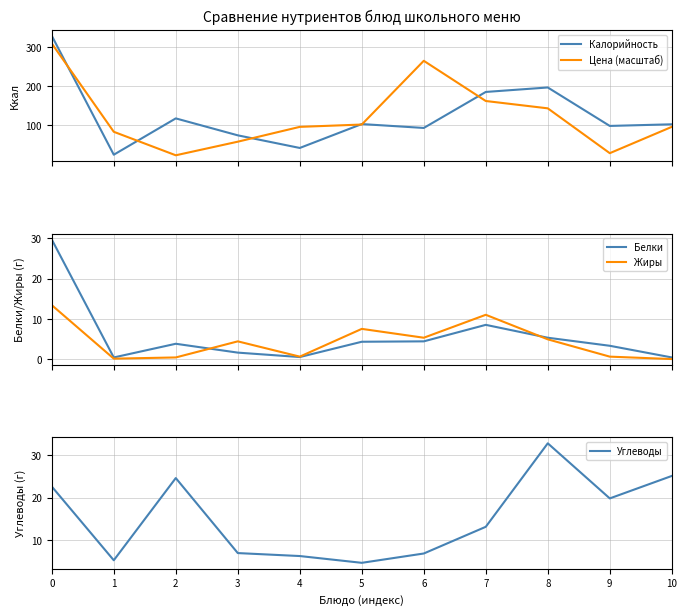

What are all the series names shown in the legend?

Калорийность, Цена (масштаб), Белки, Жиры, Углеводы